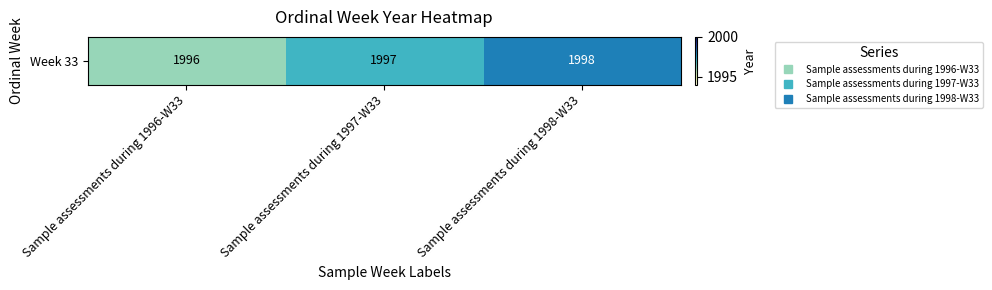

The value at Sample assessments during 1996-W33 is 584. True or false?

False